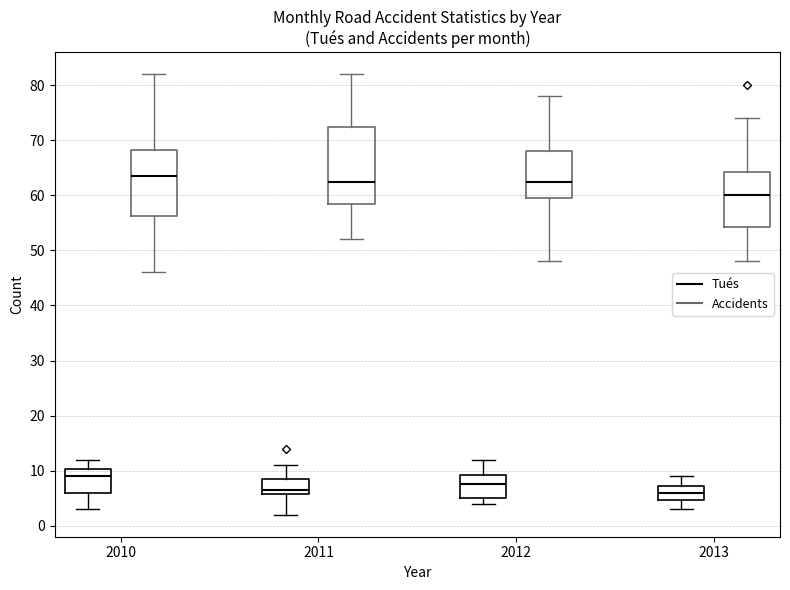

Which box is the tallest, from its lower edge to its upper edge?

2011 (Accidents)